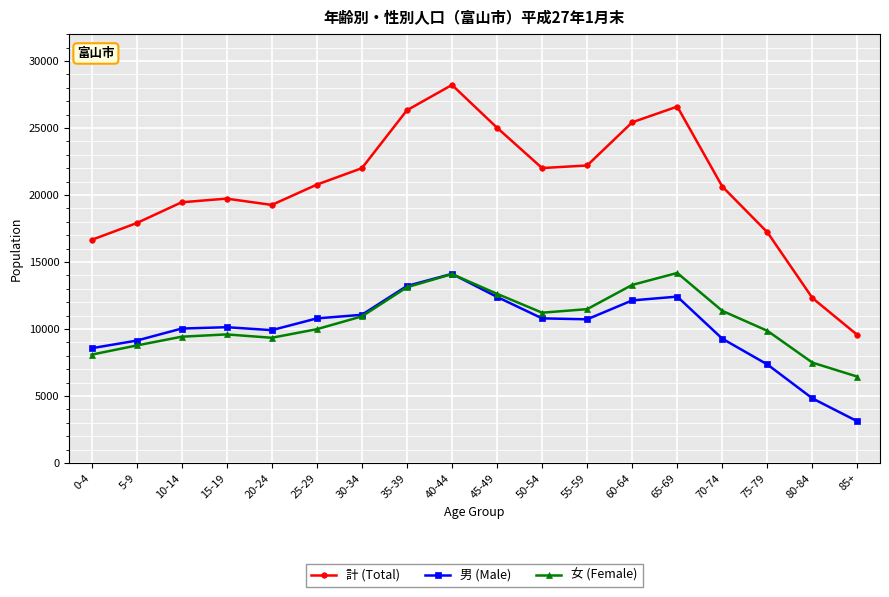

At which label is 男 (Male) closest to 8609?

0-4